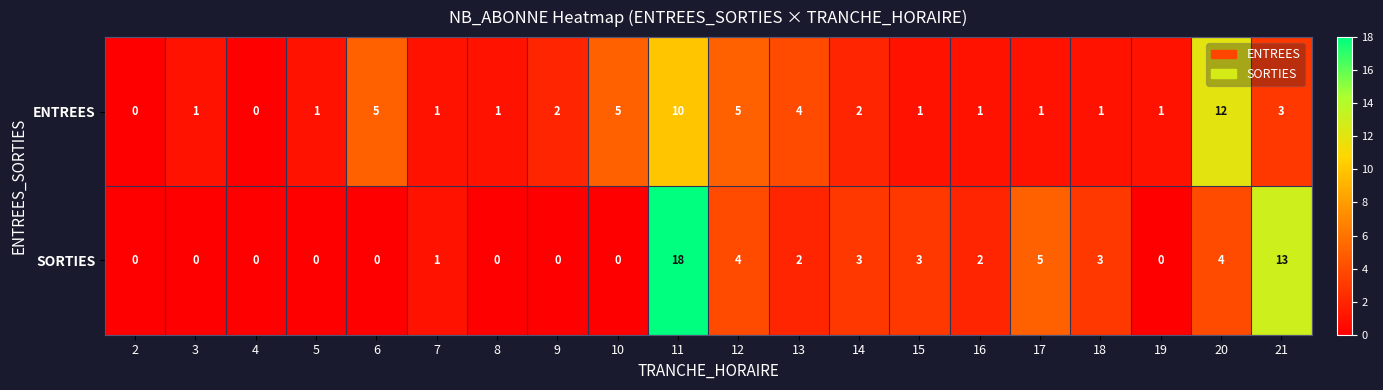

What is the total value across all series at 8?

1